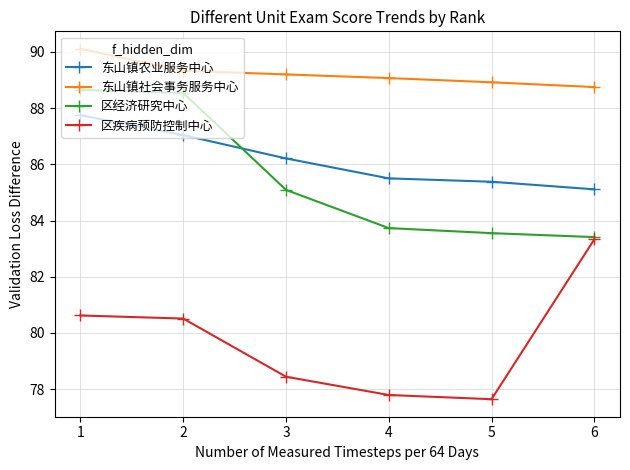

Count the number of data series in this chart.

4